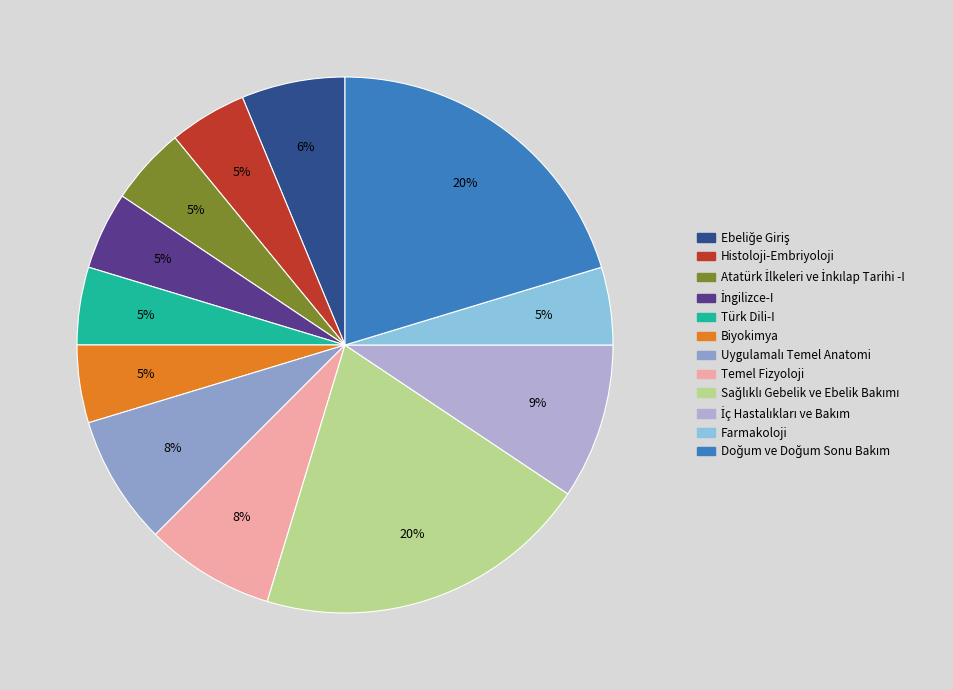

To the nearest percent, what percentage of the pie is Temel Fizyoloji?

8%